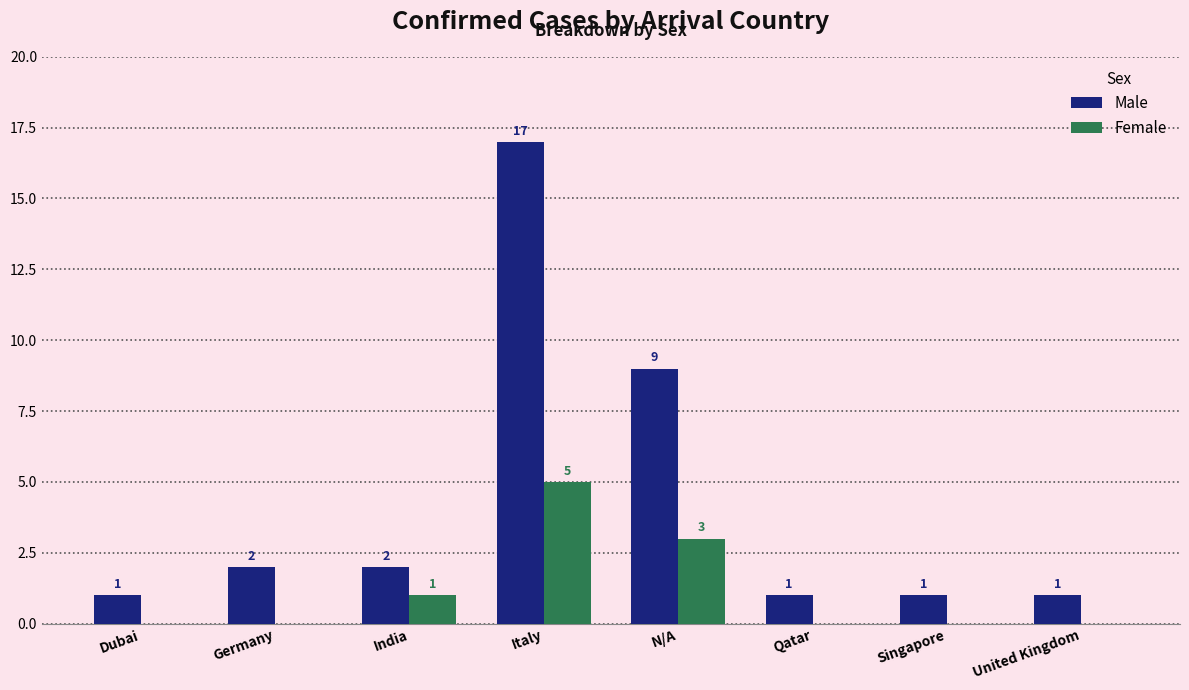

What is the maximum value shown in the chart?

17